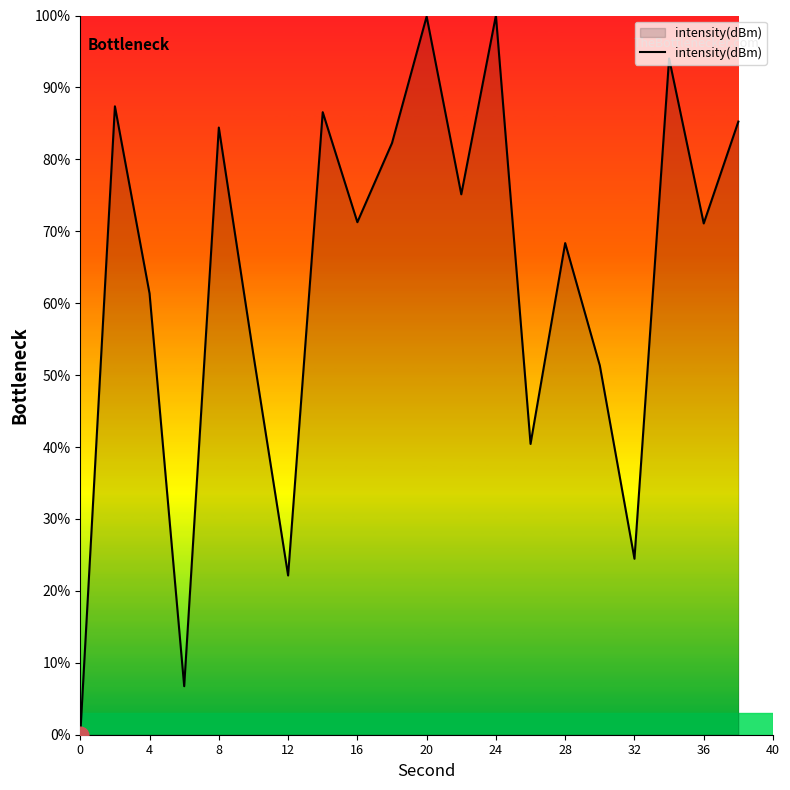

What is the difference between the second highest and second lowest values?

93.1